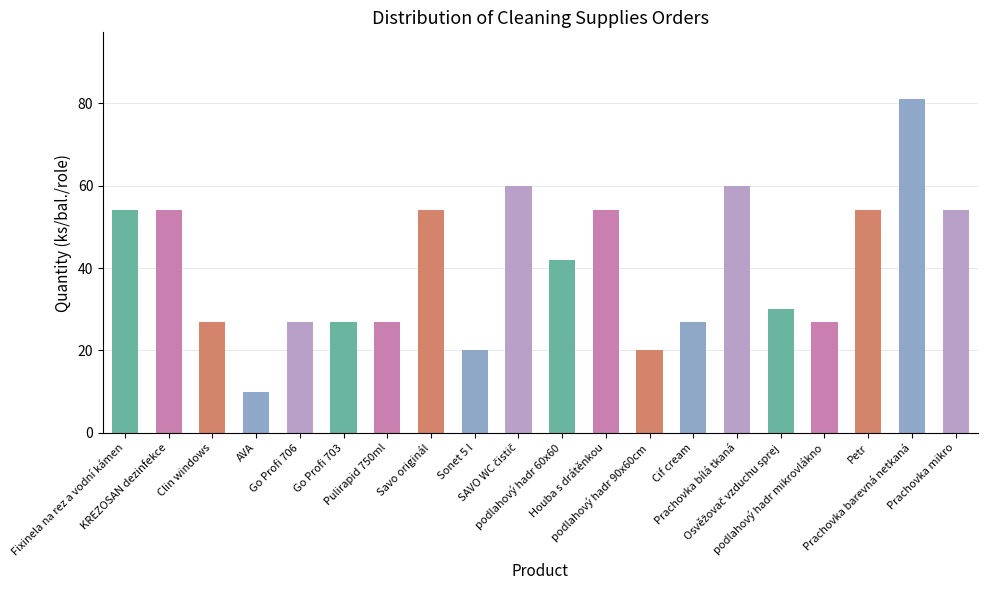

Which label corresponds to the smallest value in the chart?

AVA